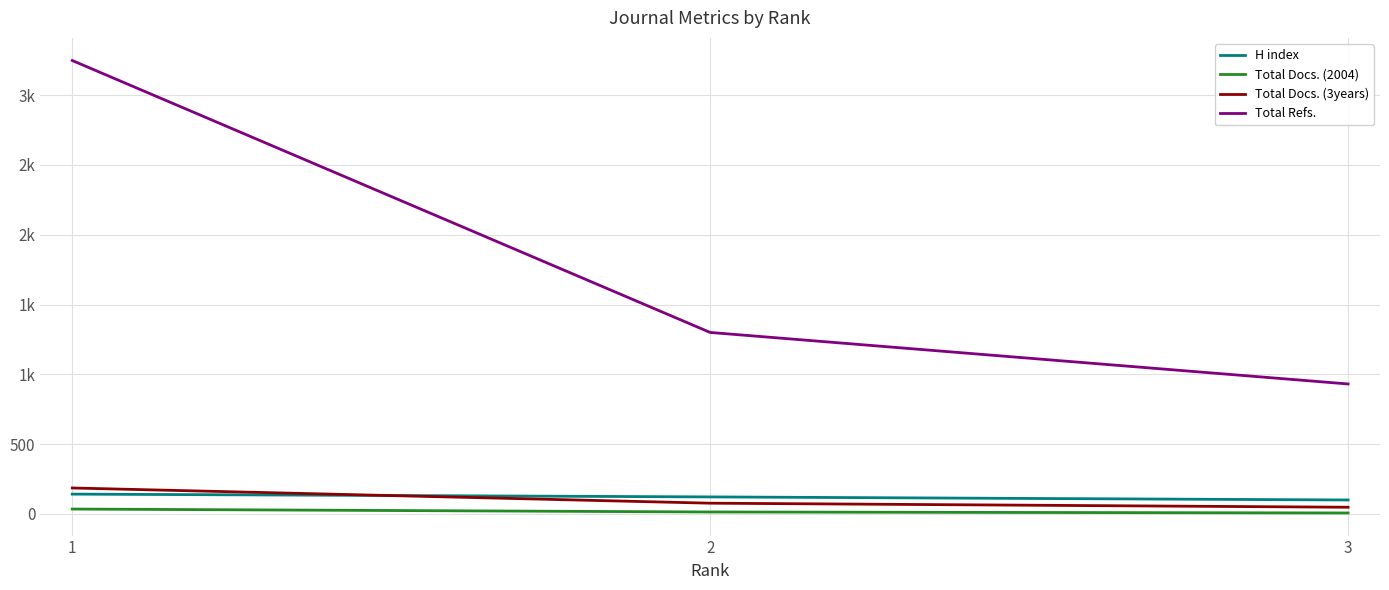

List the series in order of their peak value, highest first.

Total Refs., Total Docs. (3years), H index, Total Docs. (2004)